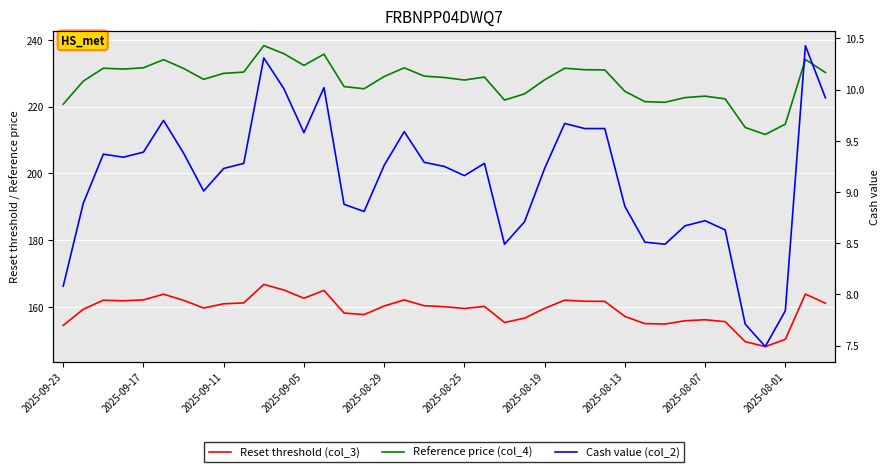

True or false: Reset threshold (col_3) and Reference price (col_4) intersect in this chart.

False